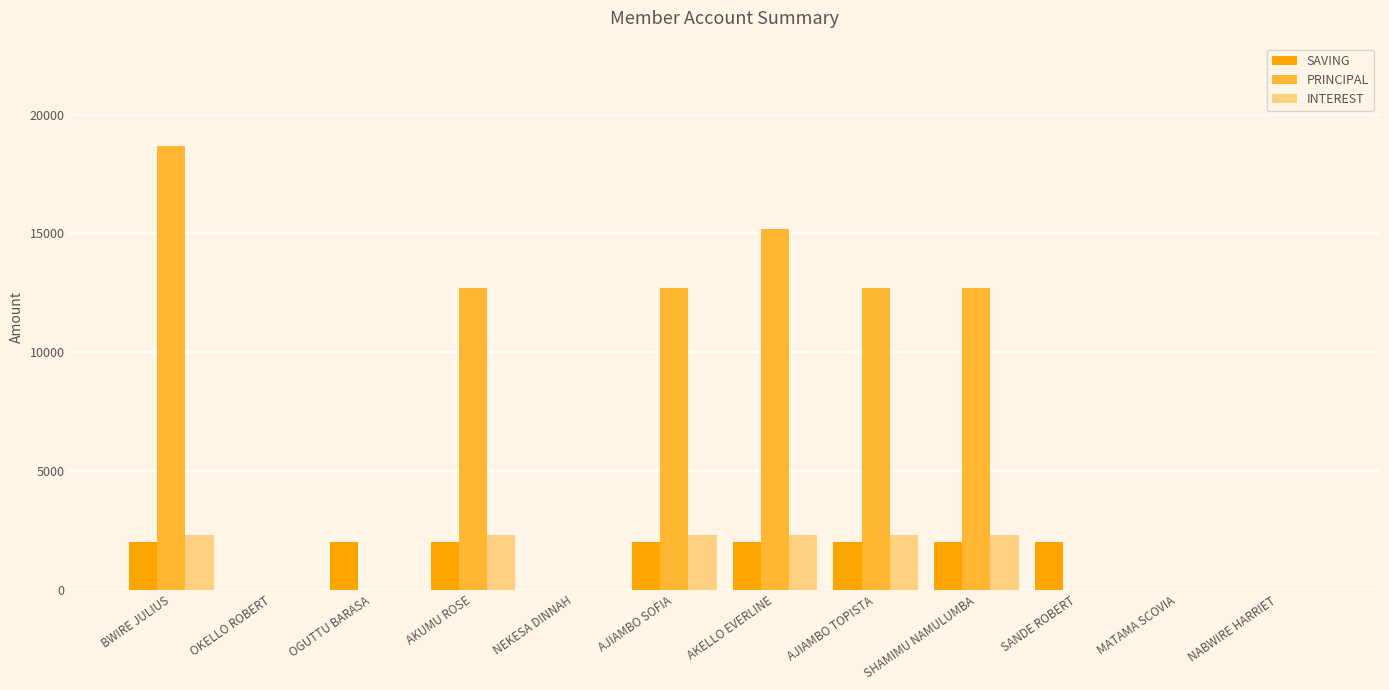

Reading right to left, extract all data points from this chart.

SAVING: NABWIRE HARRIET=0	MATAMA SCOVIA=0	SANDE ROBERT=2000	SHAMIMU NAMULUMBA=2000	AJIAMBO TOPISTA=2000	AKELLO EVERLINE=2000	AJIAMBO SOFIA=2000	NEKESA DINNAH=0	AKUMU ROSE=2000	OGUTTU BARASA=2000	OKELLO ROBERT=0	BWIRE JULIUS=2000
PRINCIPAL: NABWIRE HARRIET=0	MATAMA SCOVIA=0	SANDE ROBERT=0	SHAMIMU NAMULUMBA=12700	AJIAMBO TOPISTA=12700	AKELLO EVERLINE=15200	AJIAMBO SOFIA=12700	NEKESA DINNAH=0	AKUMU ROSE=12700	OGUTTU BARASA=0	OKELLO ROBERT=0	BWIRE JULIUS=18700
INTEREST: NABWIRE HARRIET=0	MATAMA SCOVIA=0	SANDE ROBERT=0	SHAMIMU NAMULUMBA=2300	AJIAMBO TOPISTA=2300	AKELLO EVERLINE=2300	AJIAMBO SOFIA=2300	NEKESA DINNAH=0	AKUMU ROSE=2300	OGUTTU BARASA=0	OKELLO ROBERT=0	BWIRE JULIUS=2300